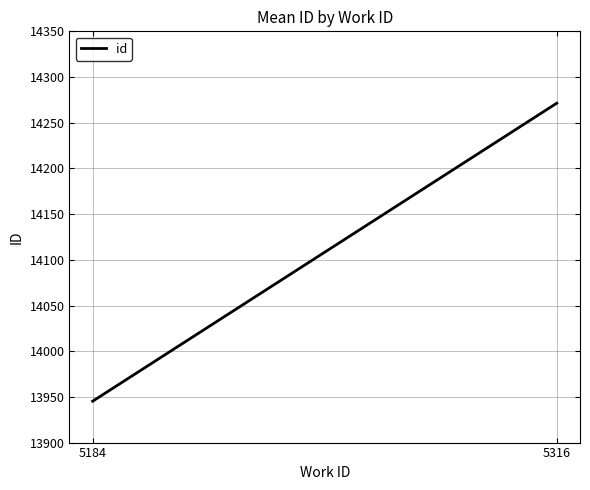

What is the approximate value at 5316?

14271.4